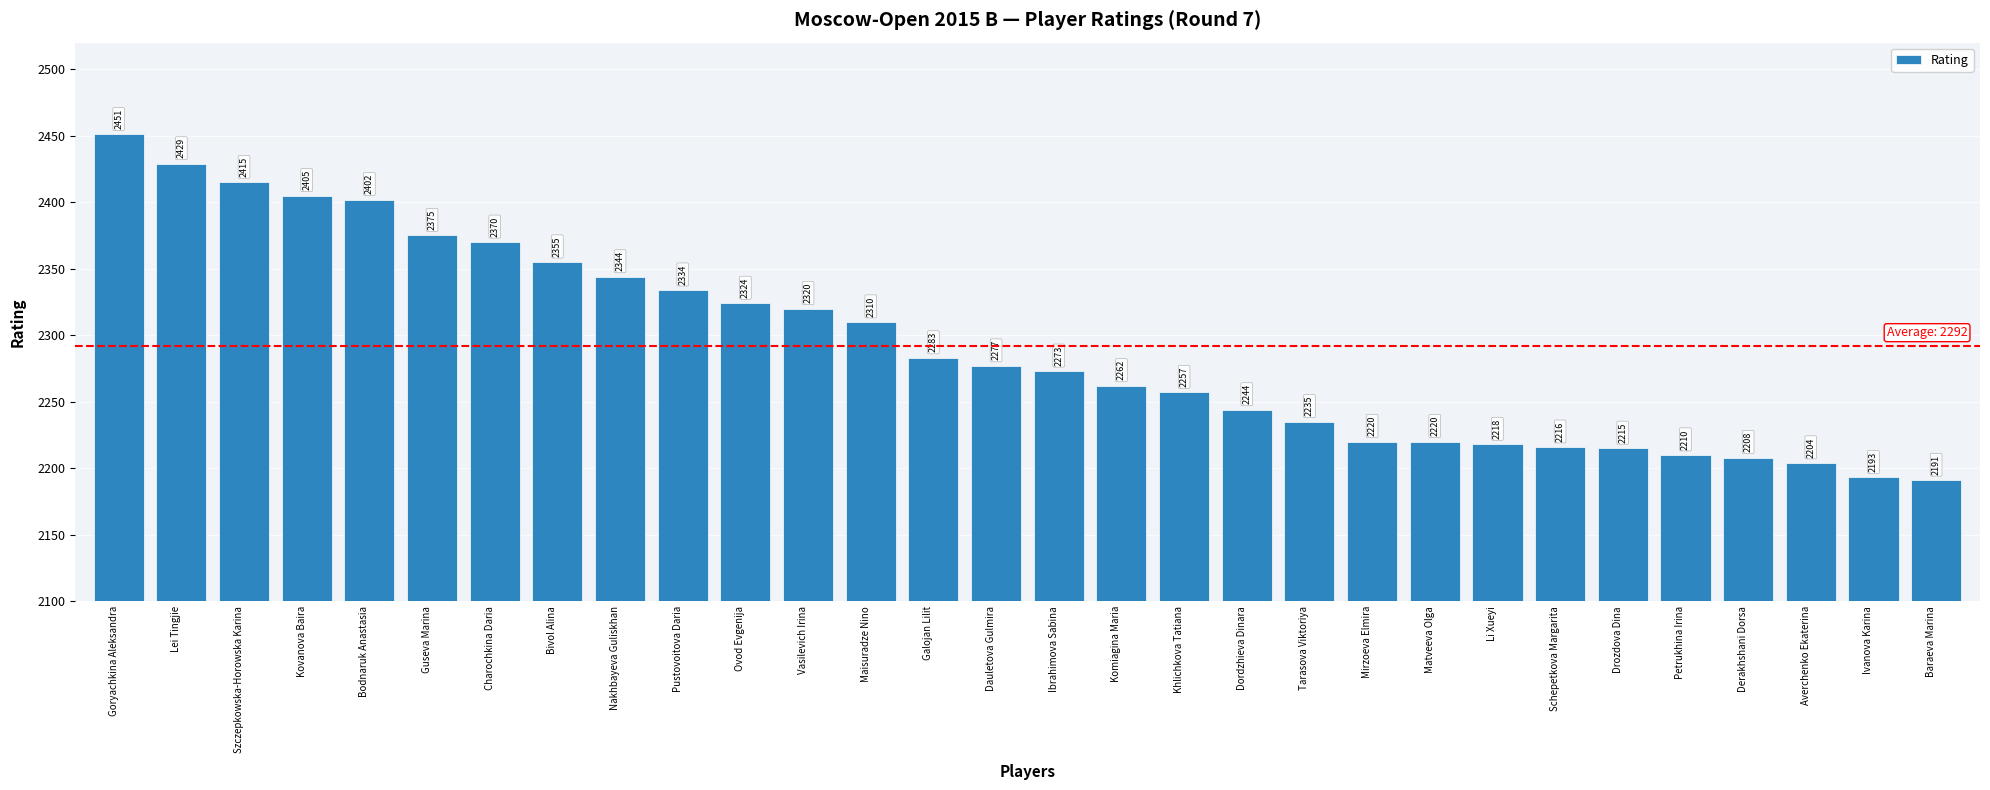

At which label is the value closest to 2321?

Vasilevich Irina